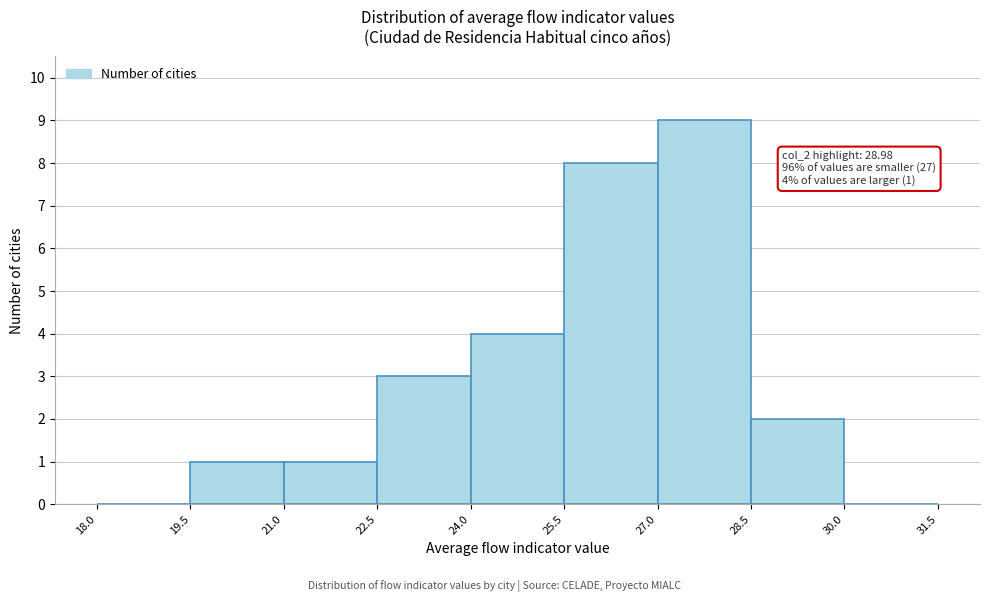

Over which range of the x-axis is the bar tallest?

27.0 to 28.5